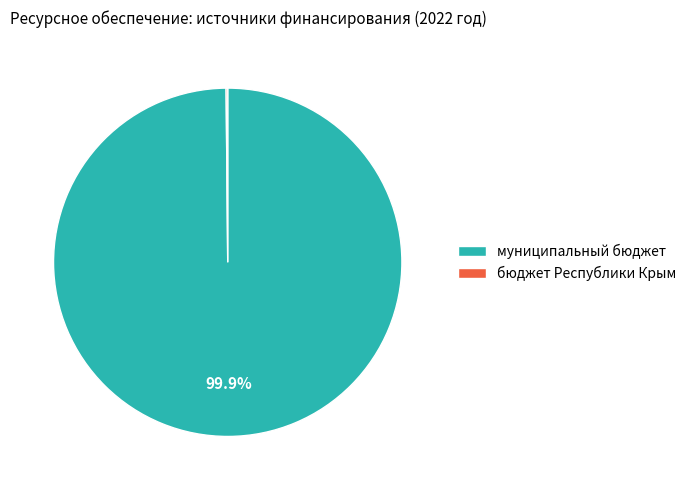

Which slice represents more than half of the pie?

муниципальный бюджет